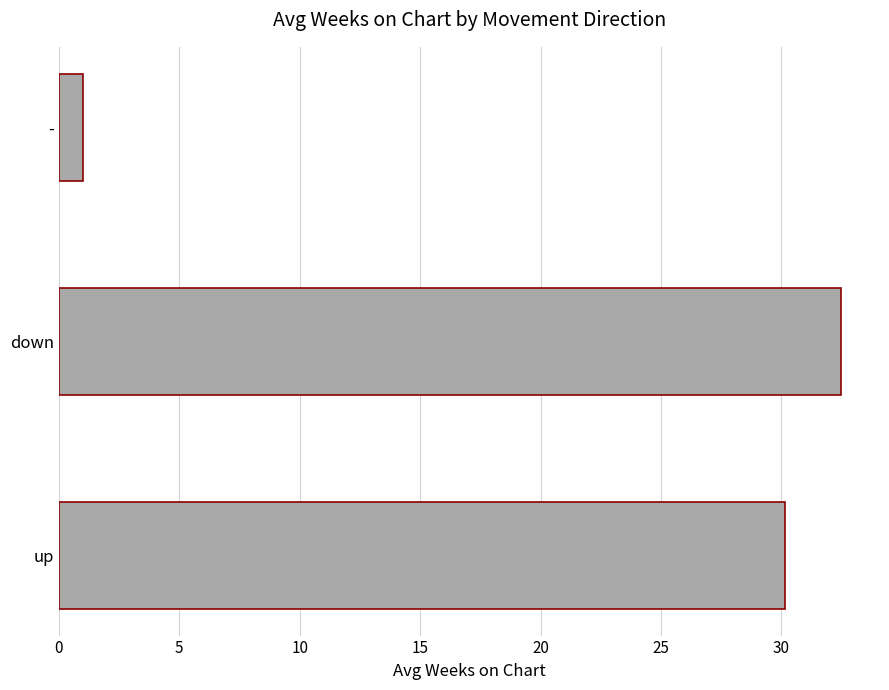

Between - and up, which is larger?

up